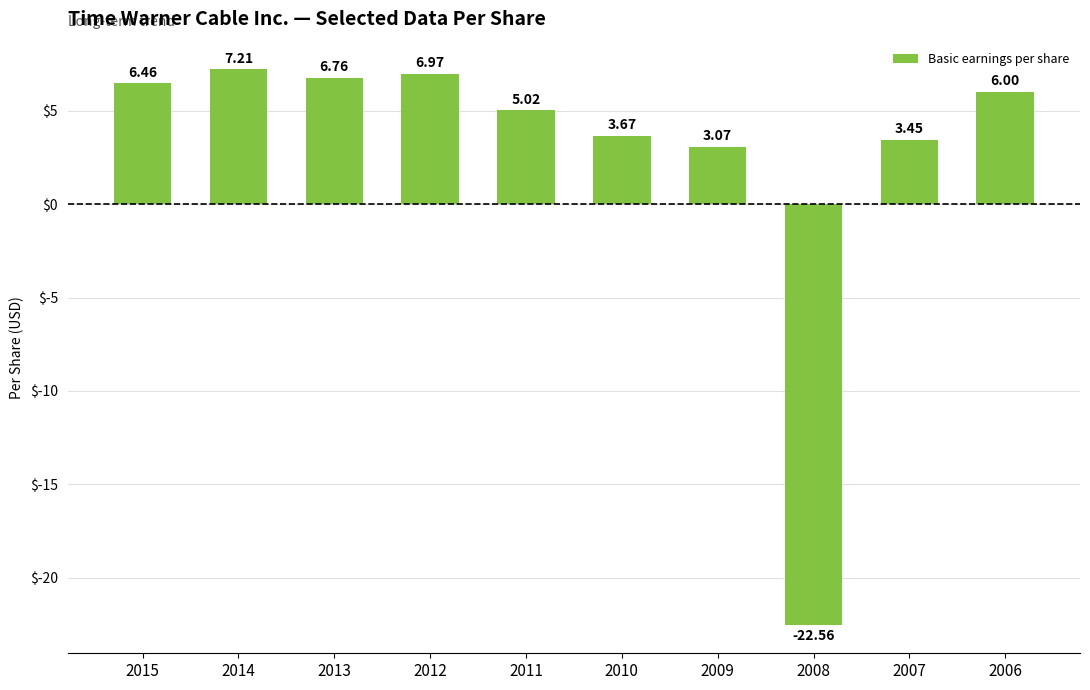

How many series are shown in this chart?

1